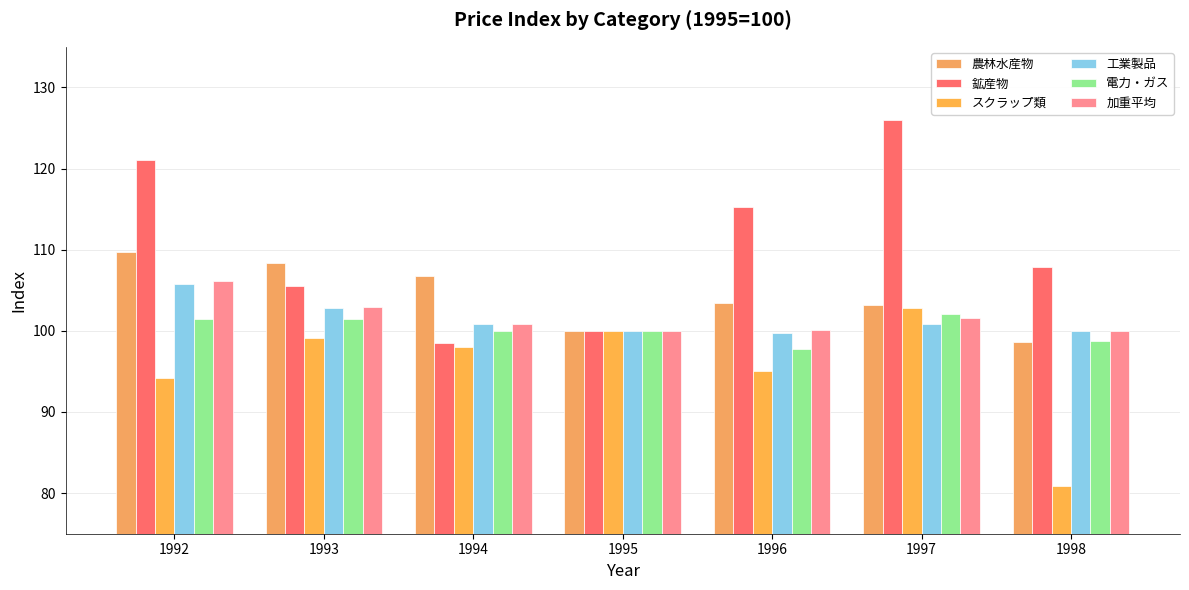

What are all the series names shown in the legend?

農林水産物, 鉱産物, スクラップ類, 工業製品, 電力・ガス, 加重平均